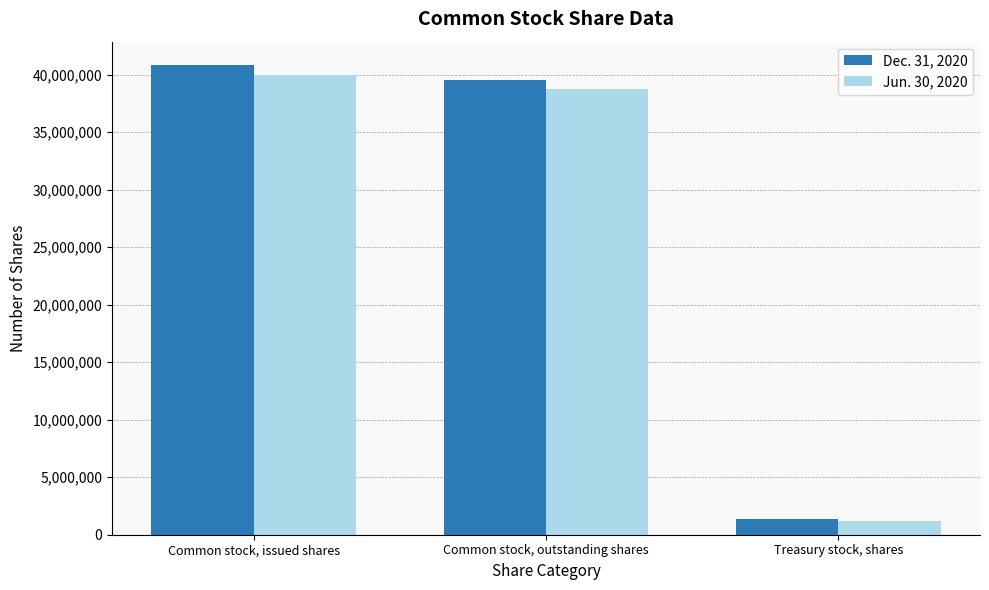

What is the highest value of the Jun. 30, 2020 series?

39963127